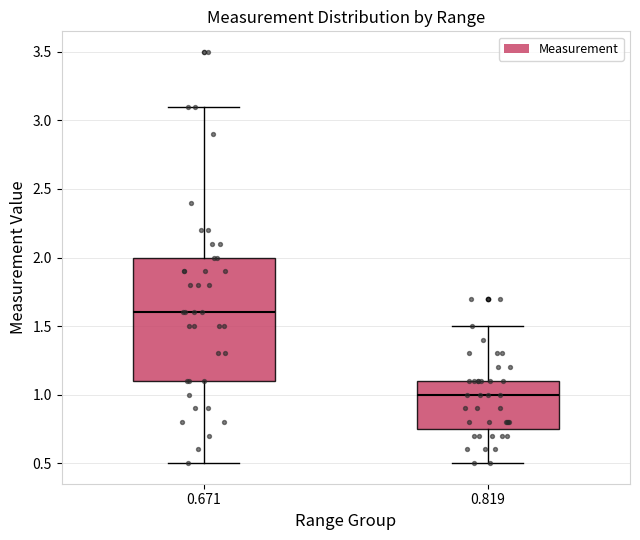

Reading left to right, transcribe this box plot: for each box, give where its median line is, the range the box spans, and where its two whiskers end, as read against the y-axis. The values are not printed on the chart, so give them approximately, as read against the axis.

0.671: median 1.60, box 1.10 to 2.00, whiskers 0.50 to 3.10
0.819: median 1.00, box 0.75 to 1.10, whiskers 0.50 to 1.50